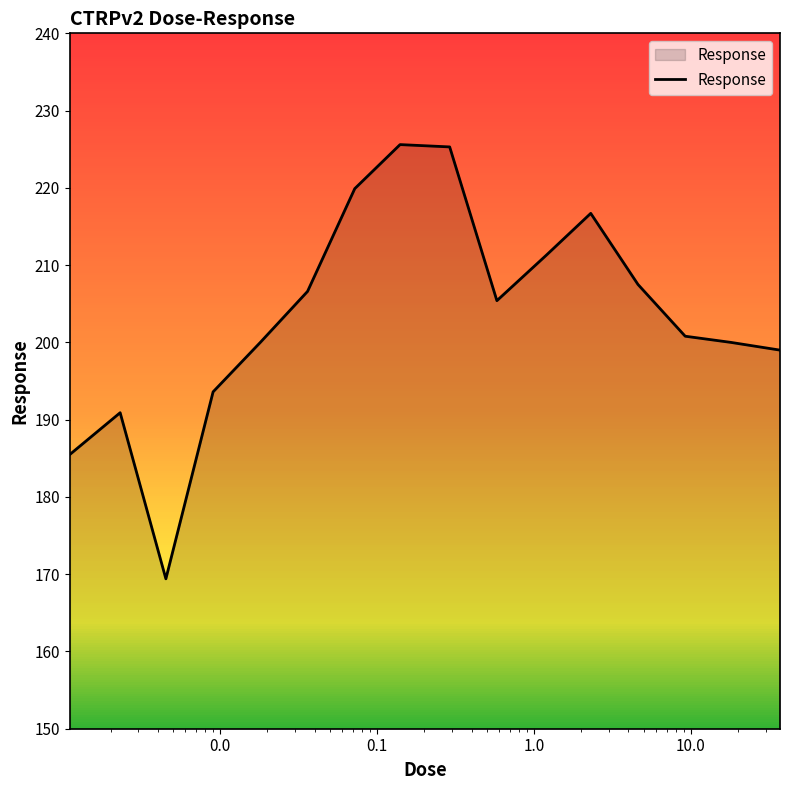

What is the smallest value displayed?

169.4